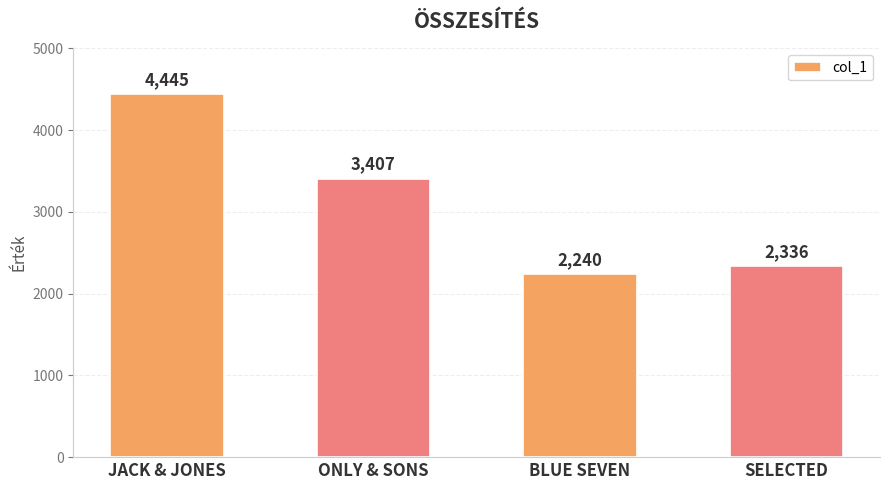

How many categories are shown in the chart?

4